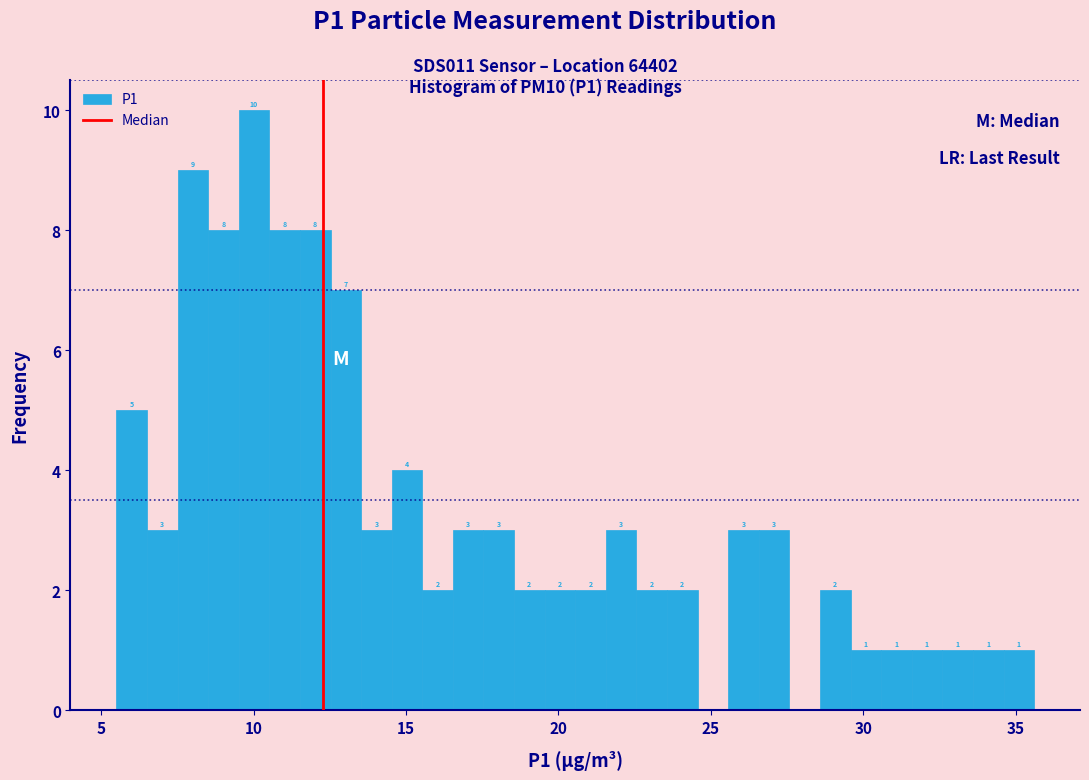

Around what value on the x-axis is the tallest bar? Give the approximate position of its centre, as read against the axis.

10.0